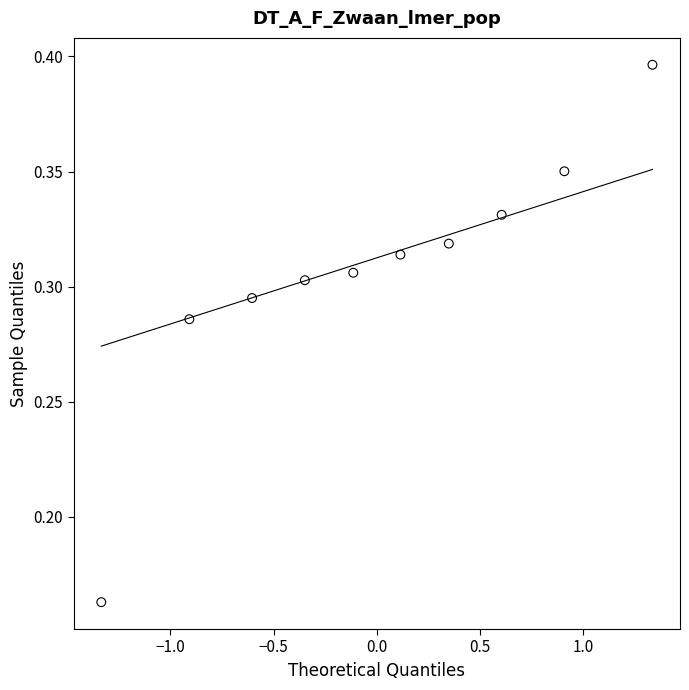

What is the range of X values (max minus min)?

2.7